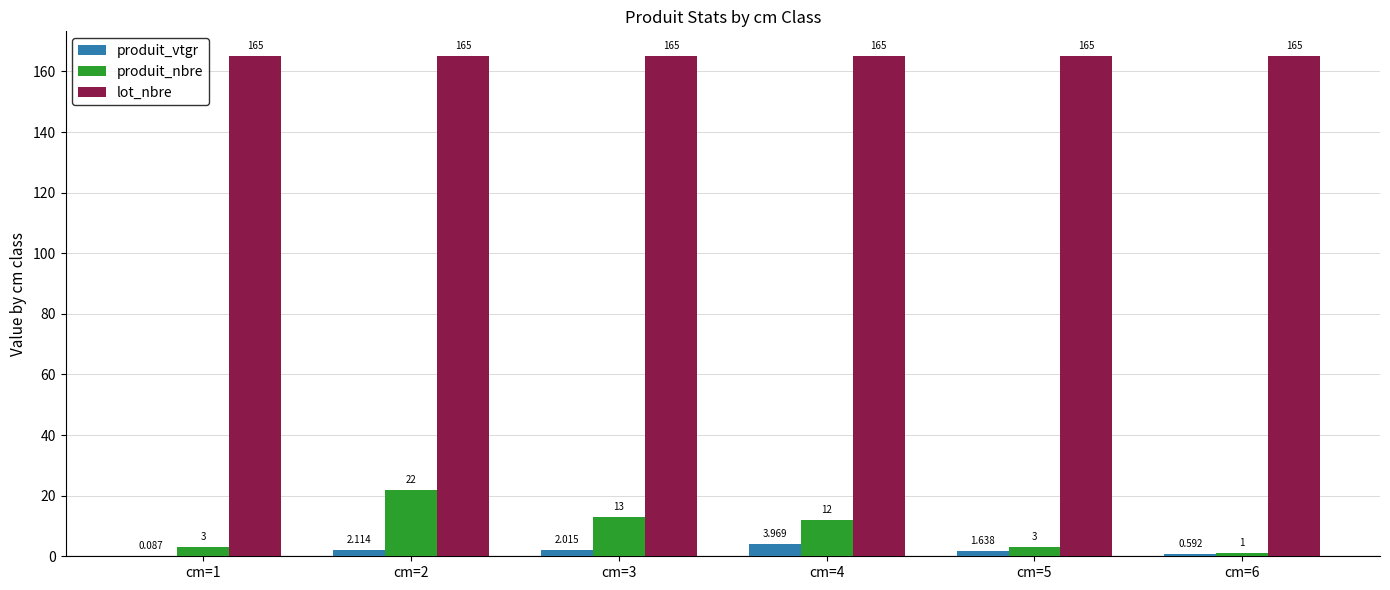

The lot_nbre series shows 165.0 at cm=6. True or false?

True